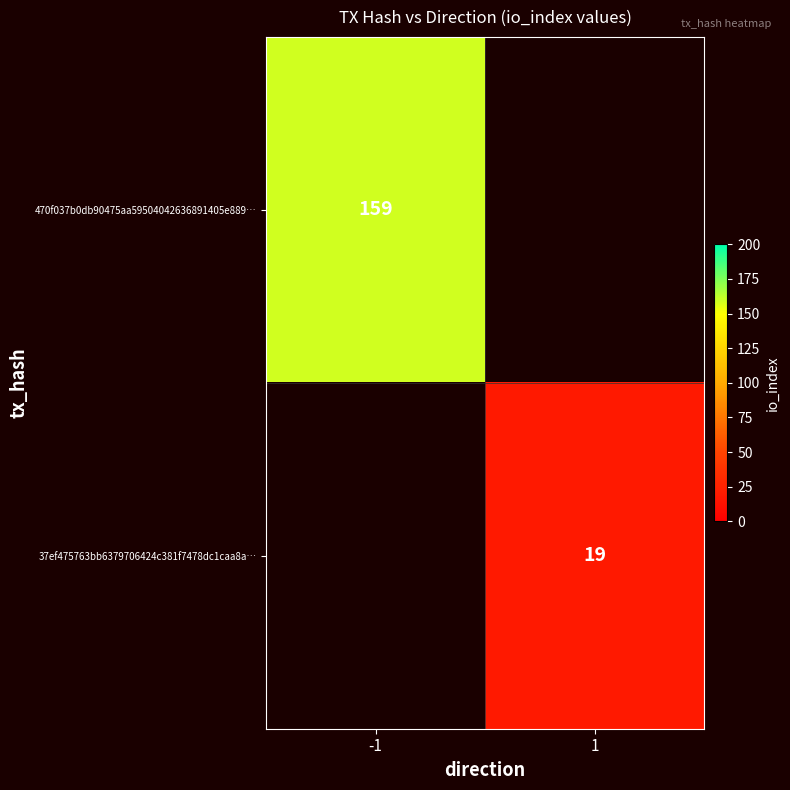

The value of 470f037b0db90475aa59504042636891405e889… at -1 is 243. True or false?

False